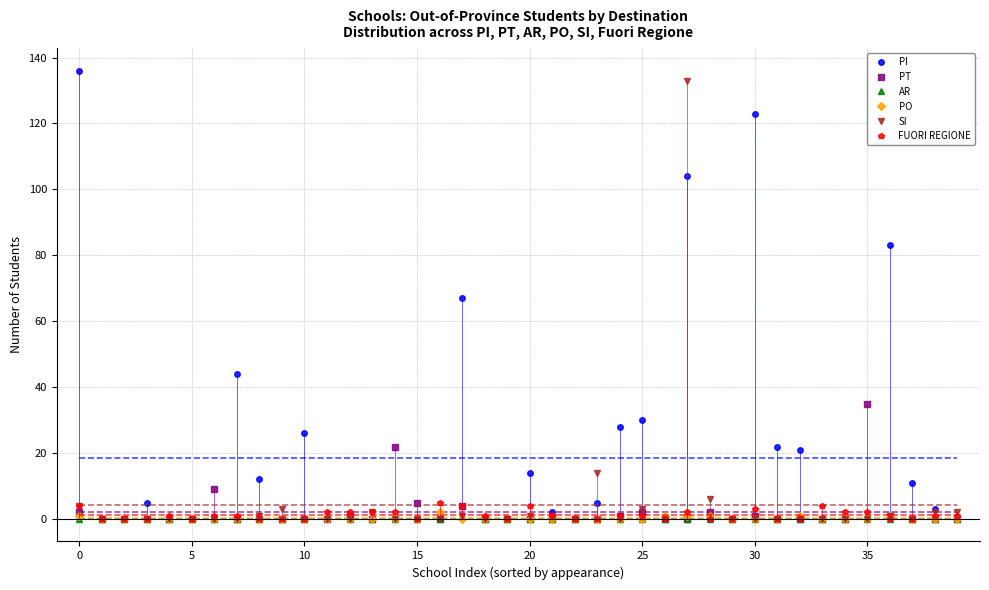

Which series has the widest spread of values?

PI